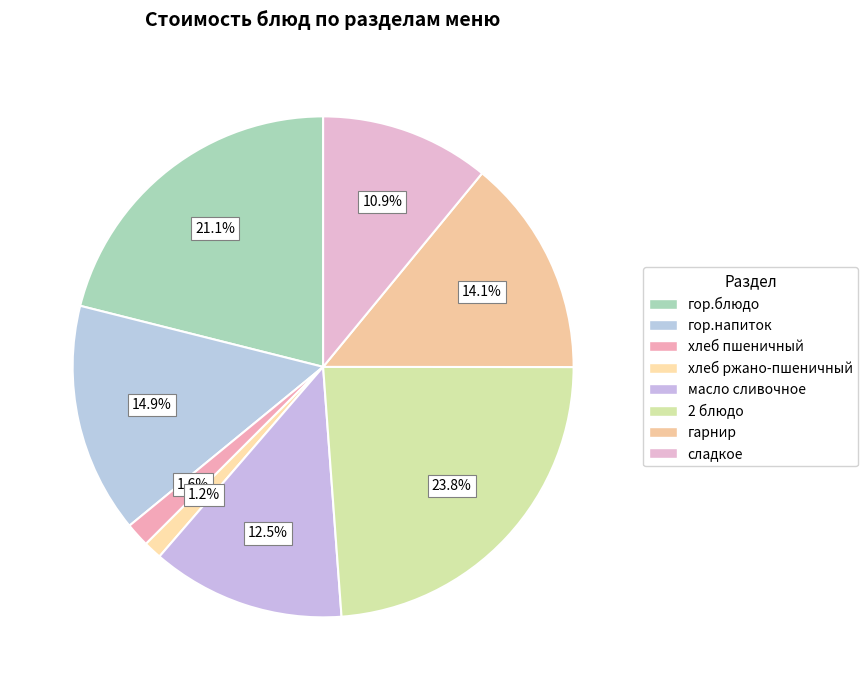

The 2 блюдо slice represents 17% of the pie. True or false?

False